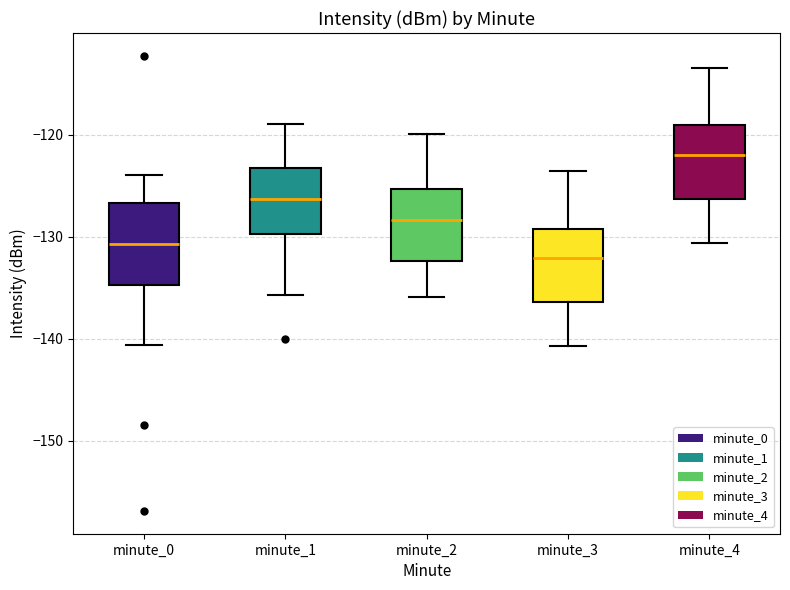

Reading left to right, read every box against the y-axis: the position of its median line, the range the box covers, and the ends of its whiskers. The values are not printed on the chart, so give them approximately, as read against the axis.

minute_0: median -131, box -135 to -127, whiskers -141 to -124
minute_1: median -126, box -130 to -123, whiskers -136 to -119
minute_2: median -128, box -132 to -125, whiskers -136 to -120
minute_3: median -132, box -136 to -129, whiskers -141 to -124
minute_4: median -122, box -126 to -119, whiskers -131 to -113